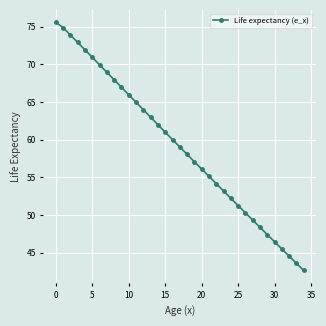

What is the value of the 18th point from the left?

59.0